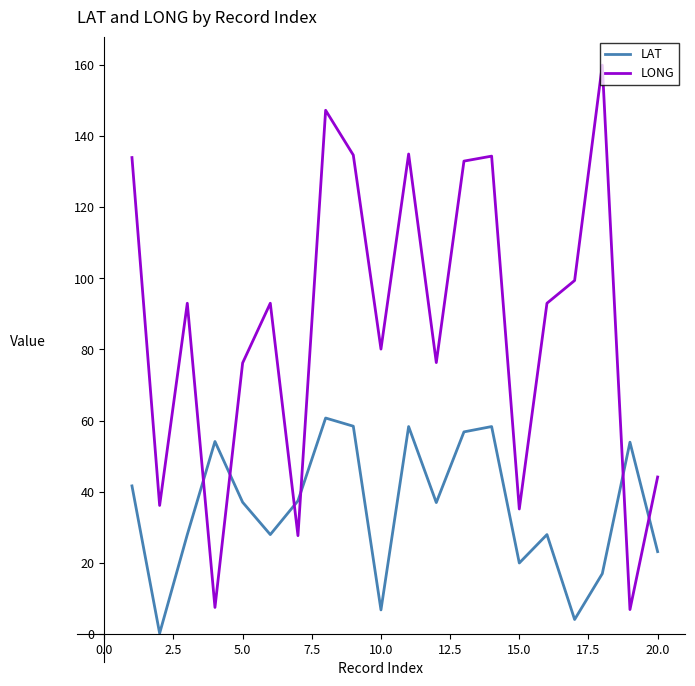

Which series has the largest total across all categories?

LONG